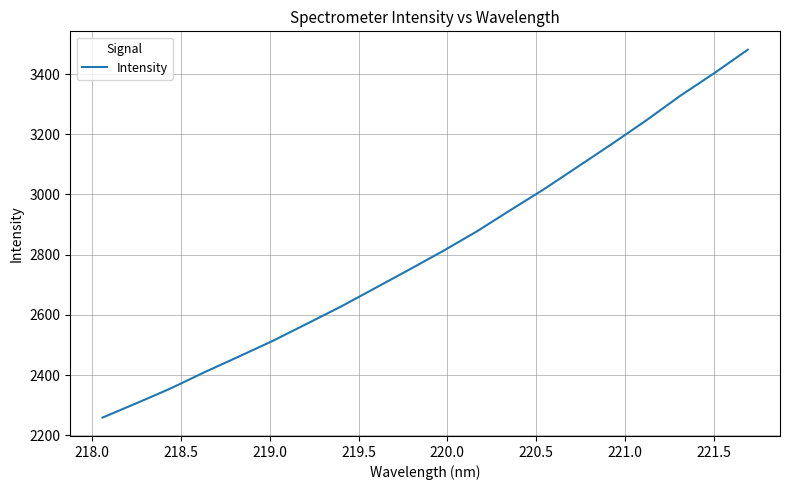

What is the greatest value displayed?

3481.0